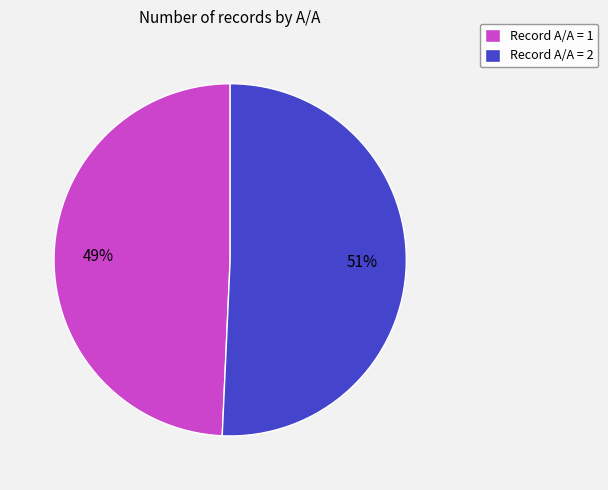

The Record A/A = 2 slice represents 51% of the pie. True or false?

True